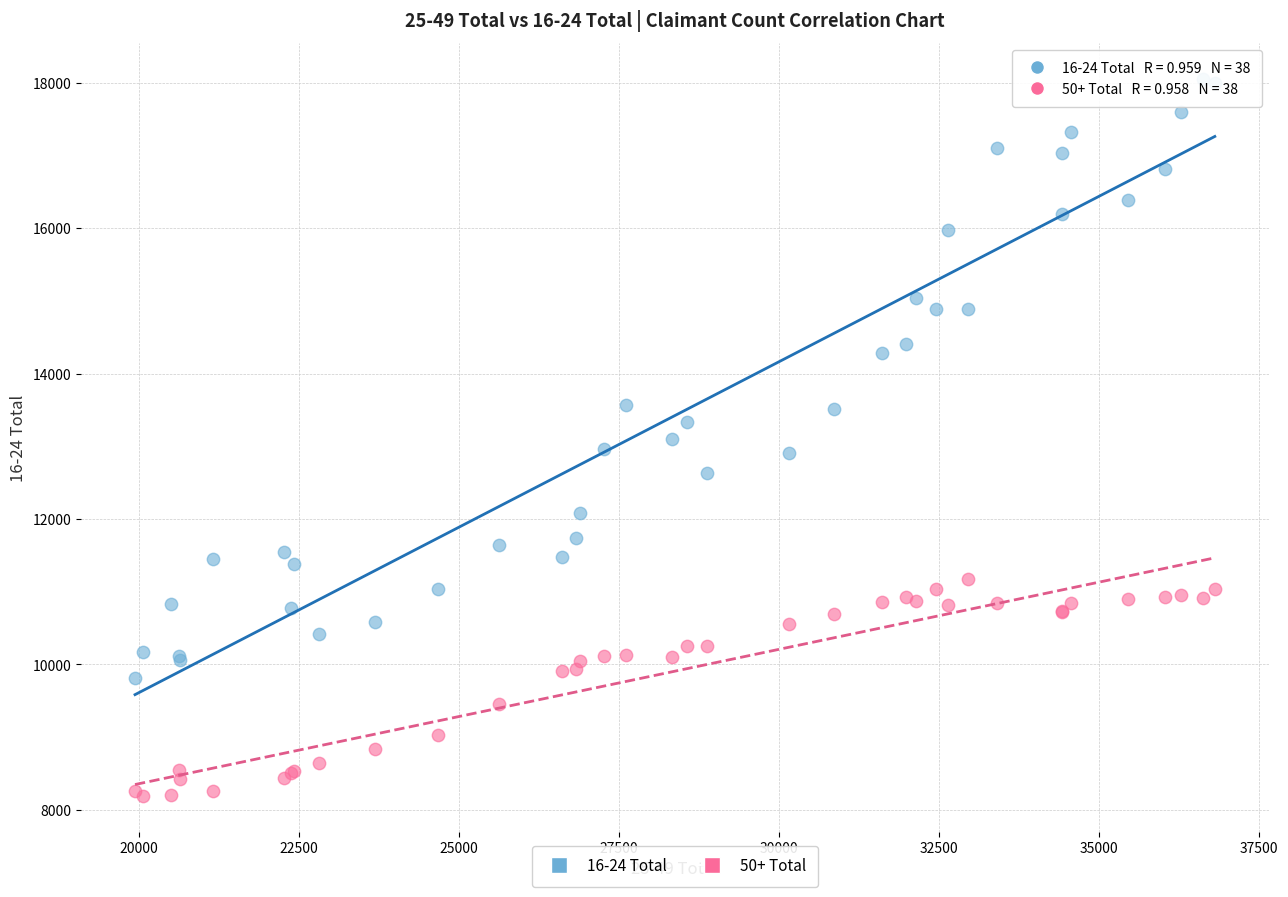

Which series reaches the maximum Y coordinate?

16-24 Total